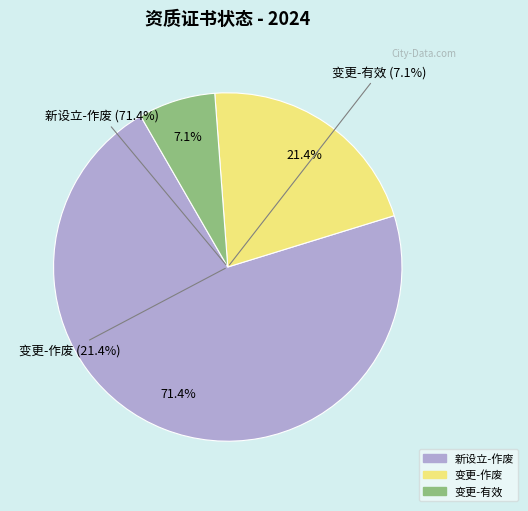

True or false: 变更（区）-有效 accounts for 7% of the total.

True